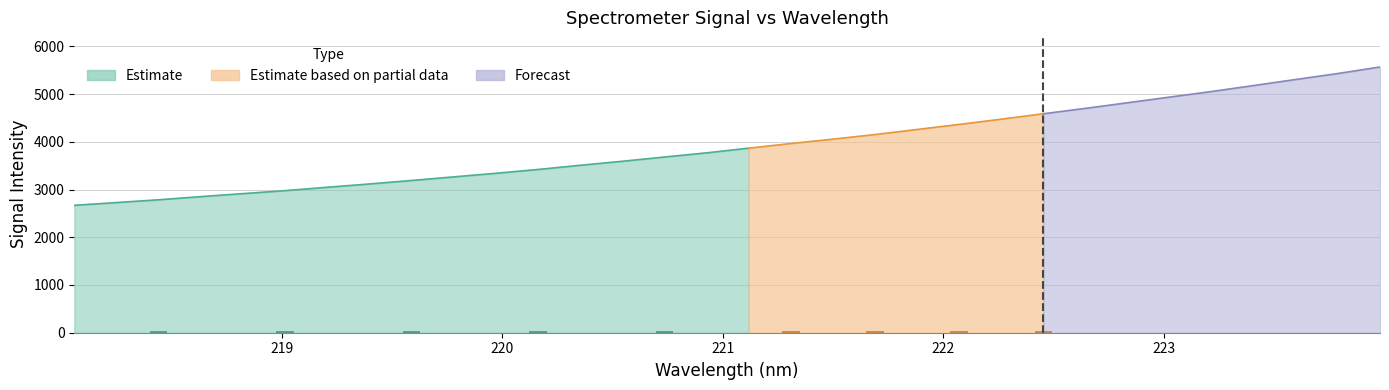

Count the number of values greater than 3866.

16